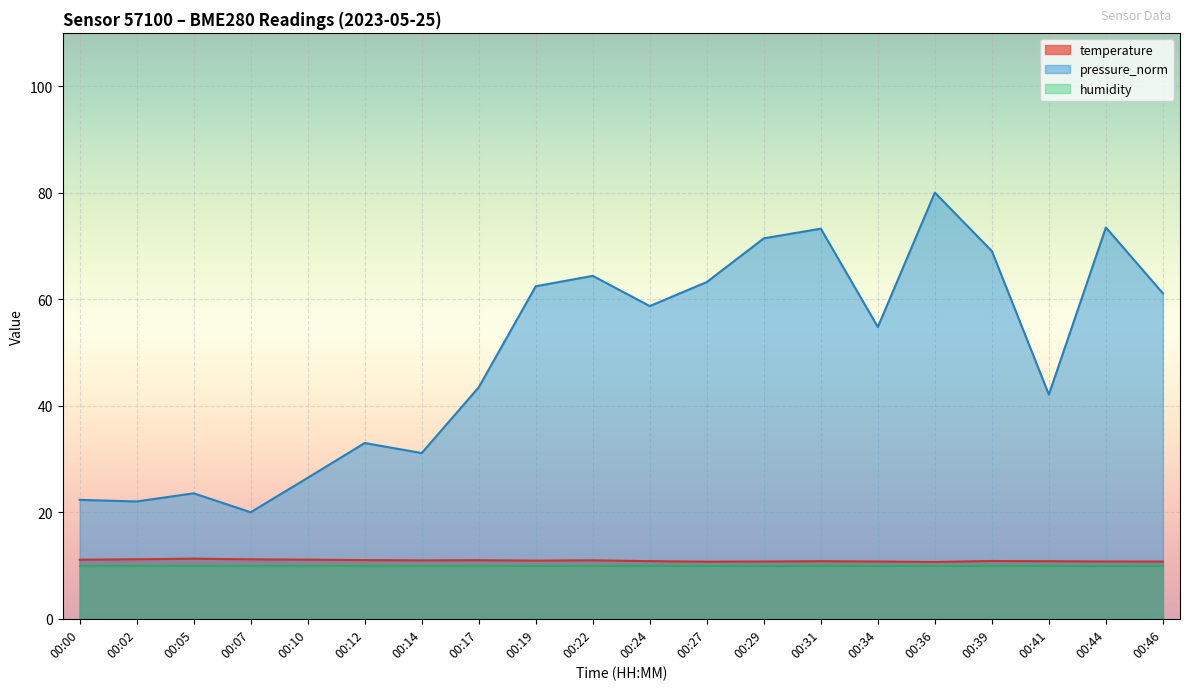

What is the sum of all temperature values?

218.4